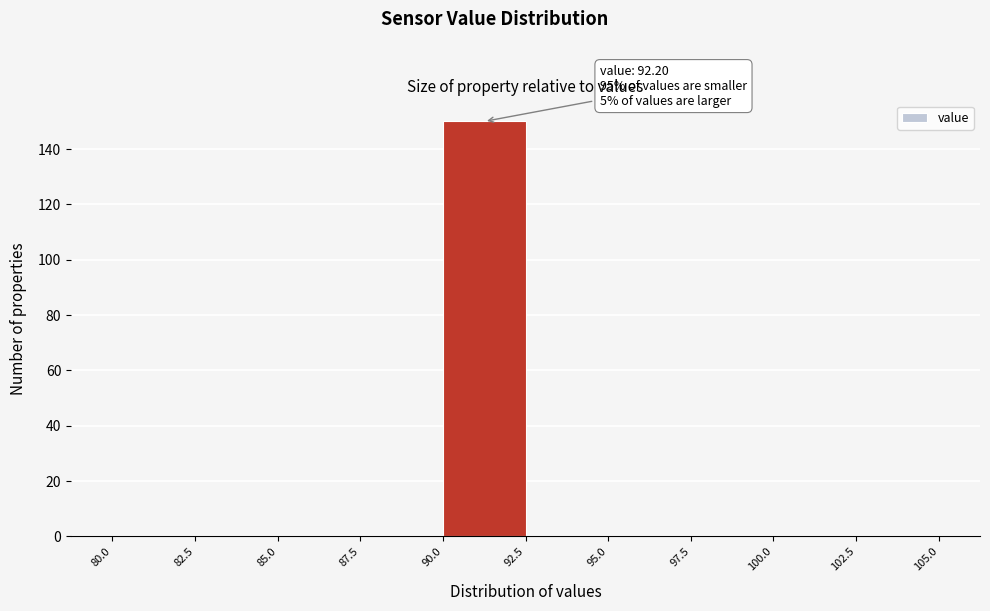

Which range on the x-axis has the tallest bar?

90.0 to 92.5